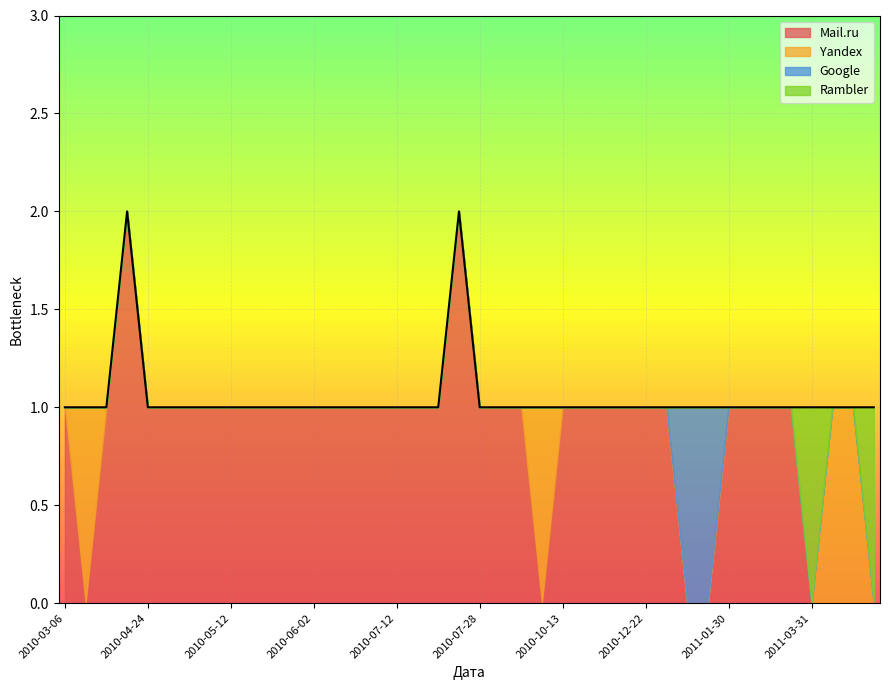

What is the difference between the Mail.ru values at 2010-04-29 and 2011-03-31?

1